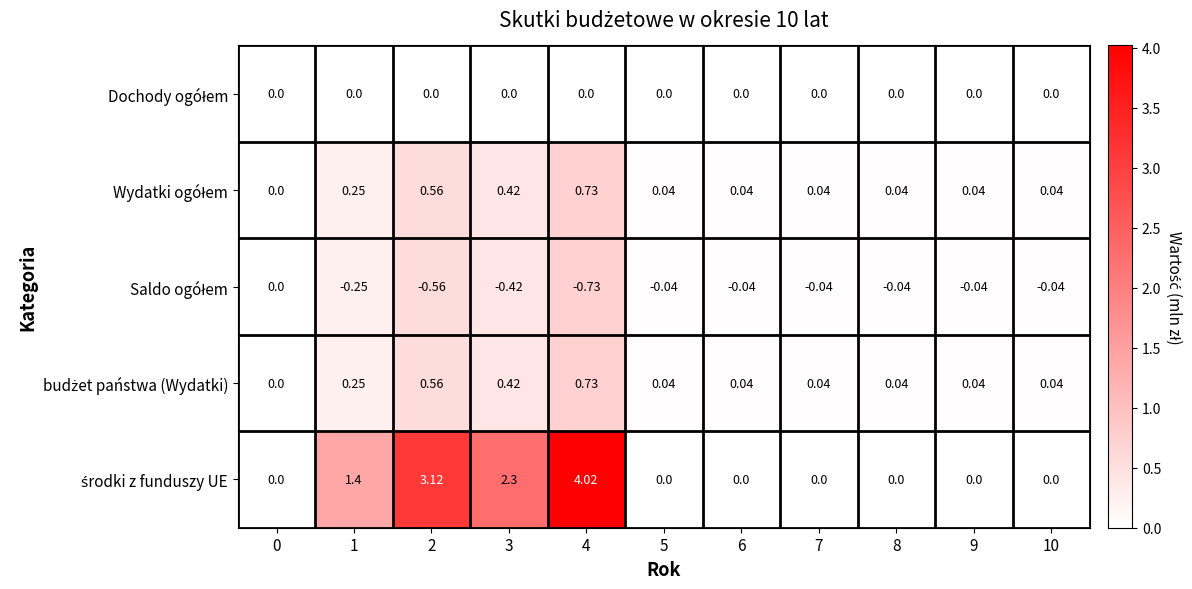

Which series has the largest range (max minus min)?

środki z funduszy UE